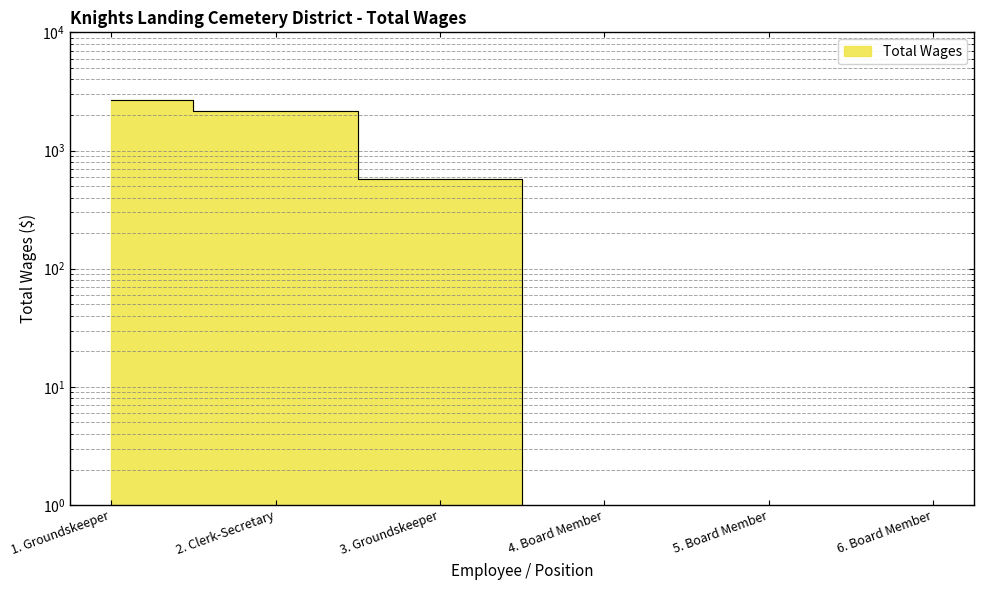

List the labels in order of value, smallest first.

4. Board Member, 5. Board Member, 6. Board Member, 3. Groundskeeper, 2. Clerk-Secretary, 1. Groundskeeper